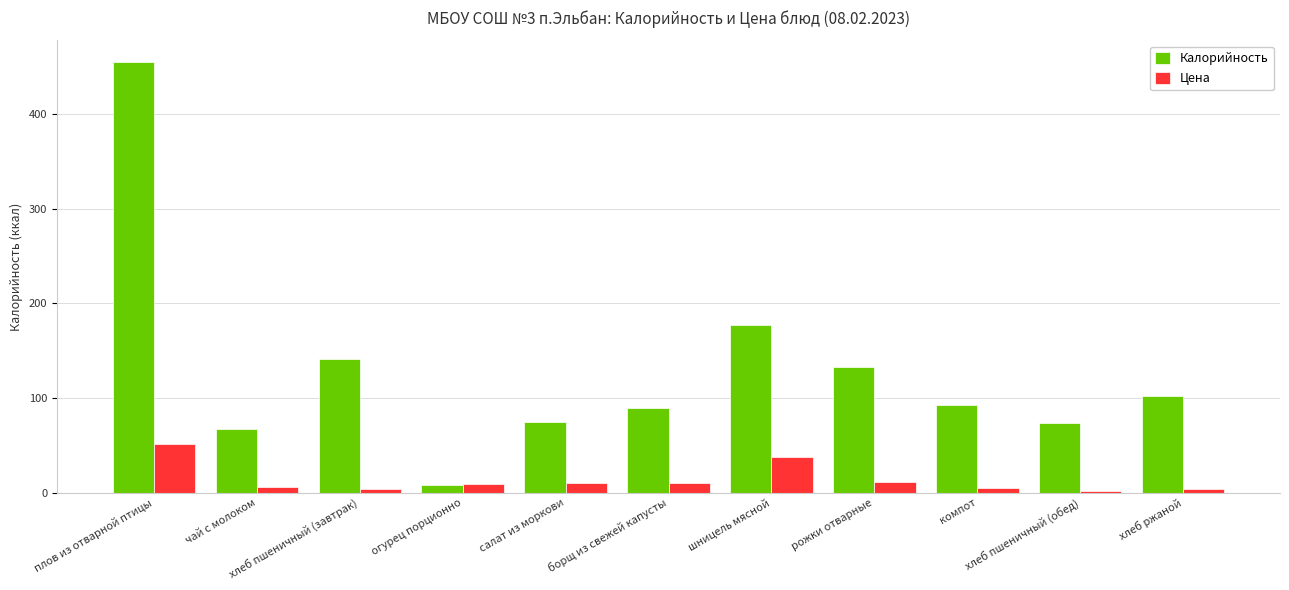

How many bars are there in total?

22